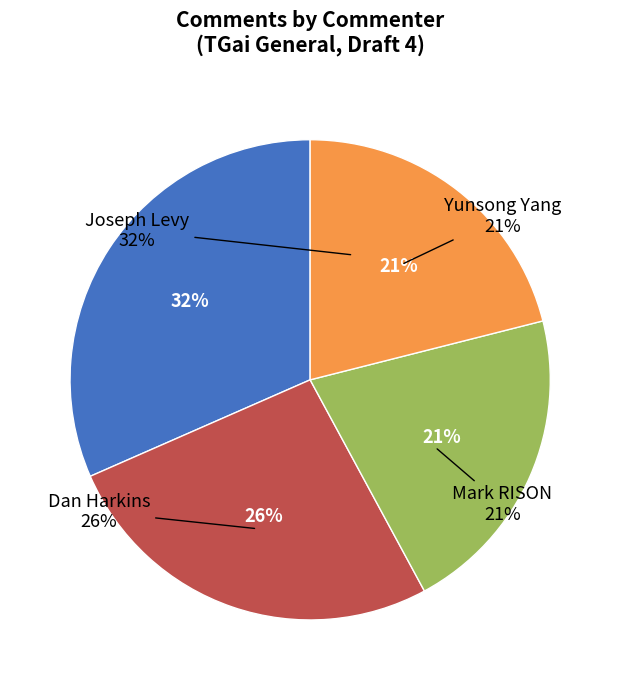

To the nearest percent, what is the combined percentage of Mark RISON and Joseph Levy?

53%